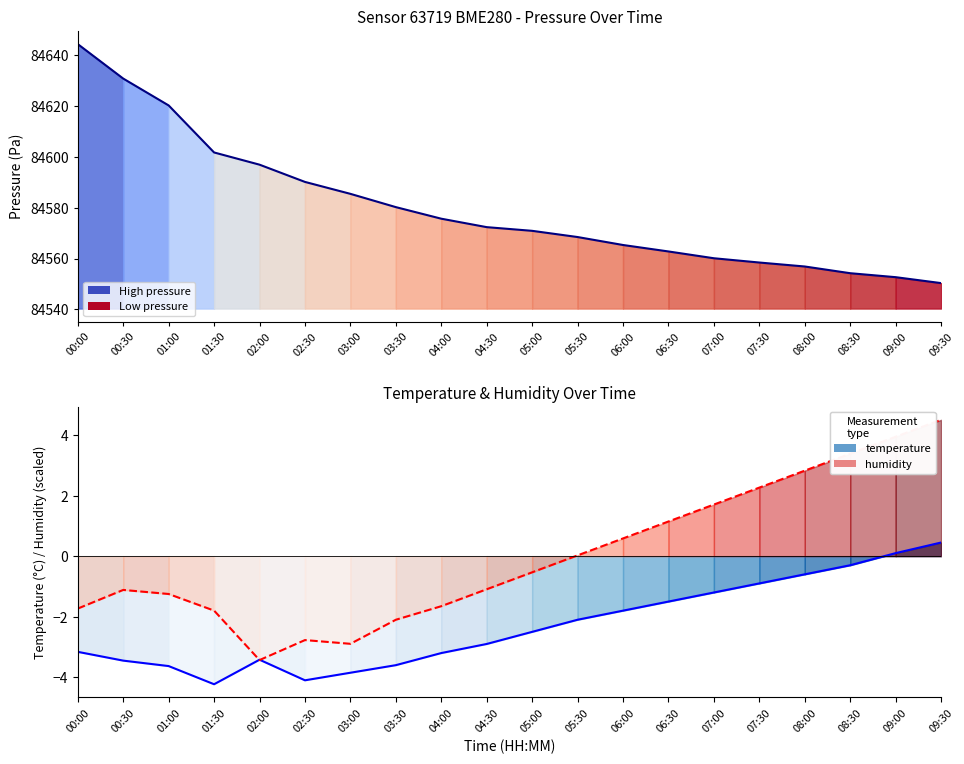

What is the lowest value of the temperature series?

-4.2